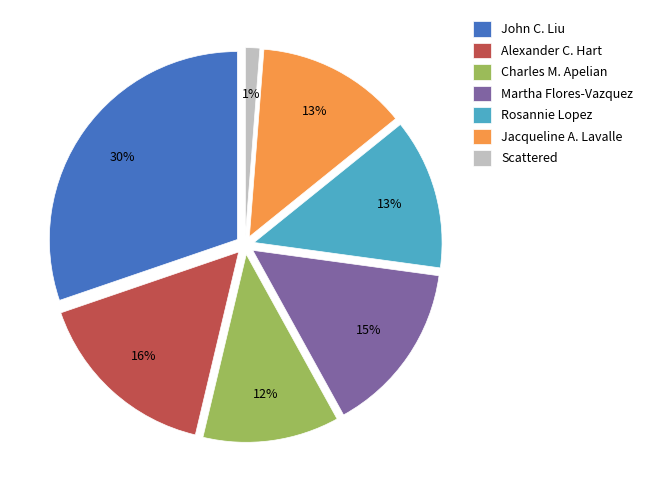

How many slices are in this pie chart?

7